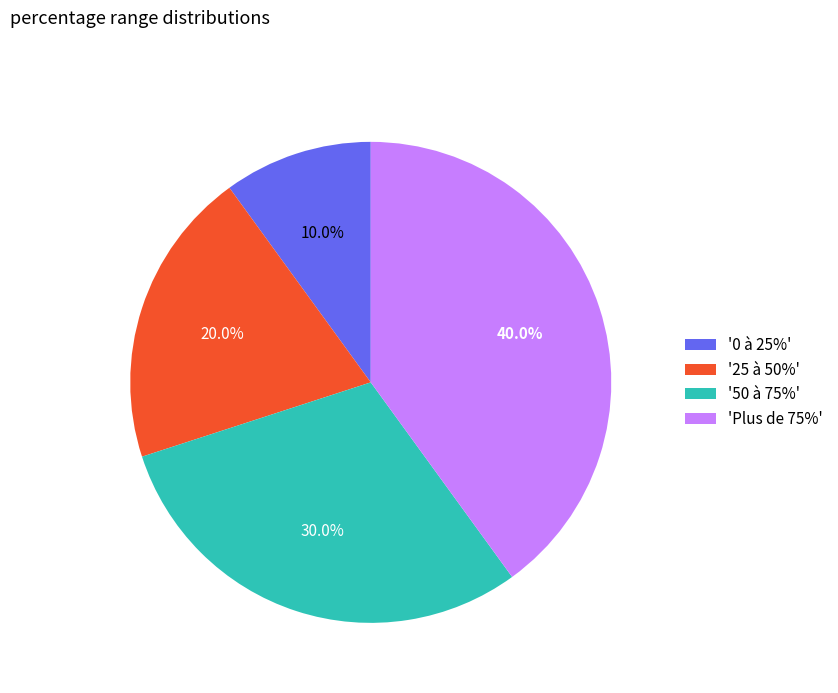

How many slices are in this pie chart?

4